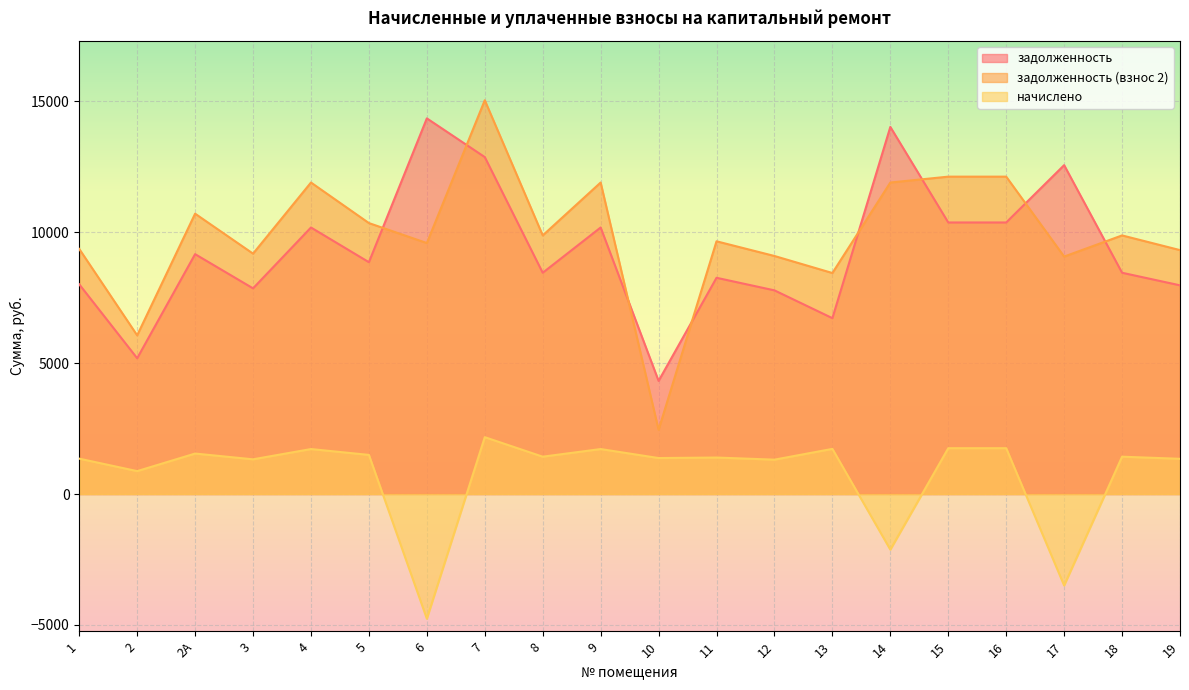

At which category does the chart reach its peak across all series?

7